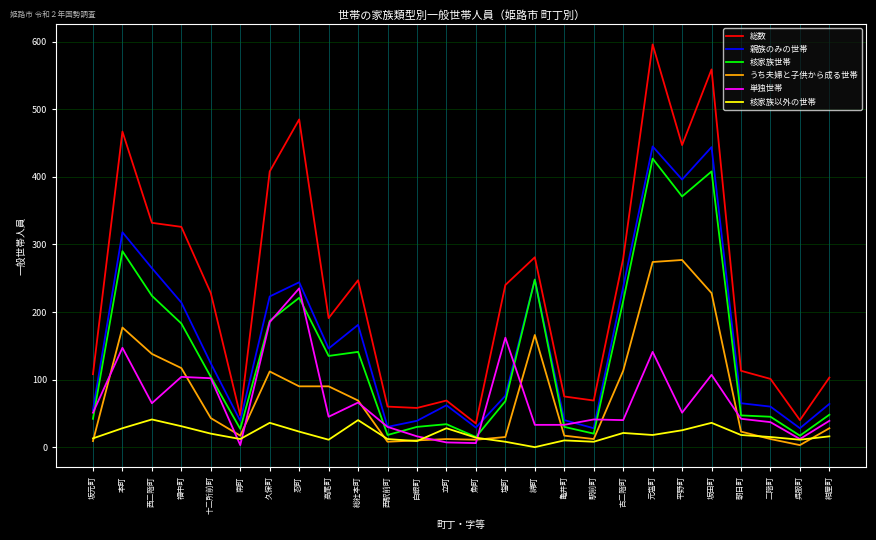

Is the value of 単独世帯 at 亀井町 greater than the value of 核家族世帯 at 呉服町?

Yes